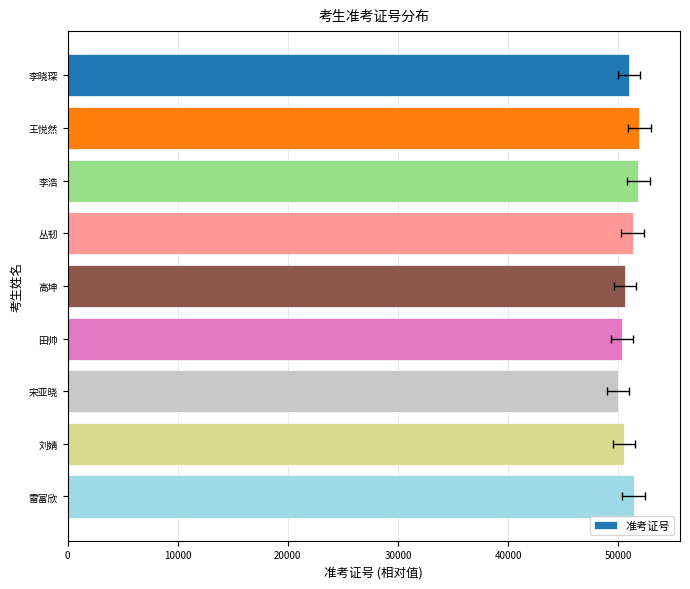

Are the bars horizontal?

Yes